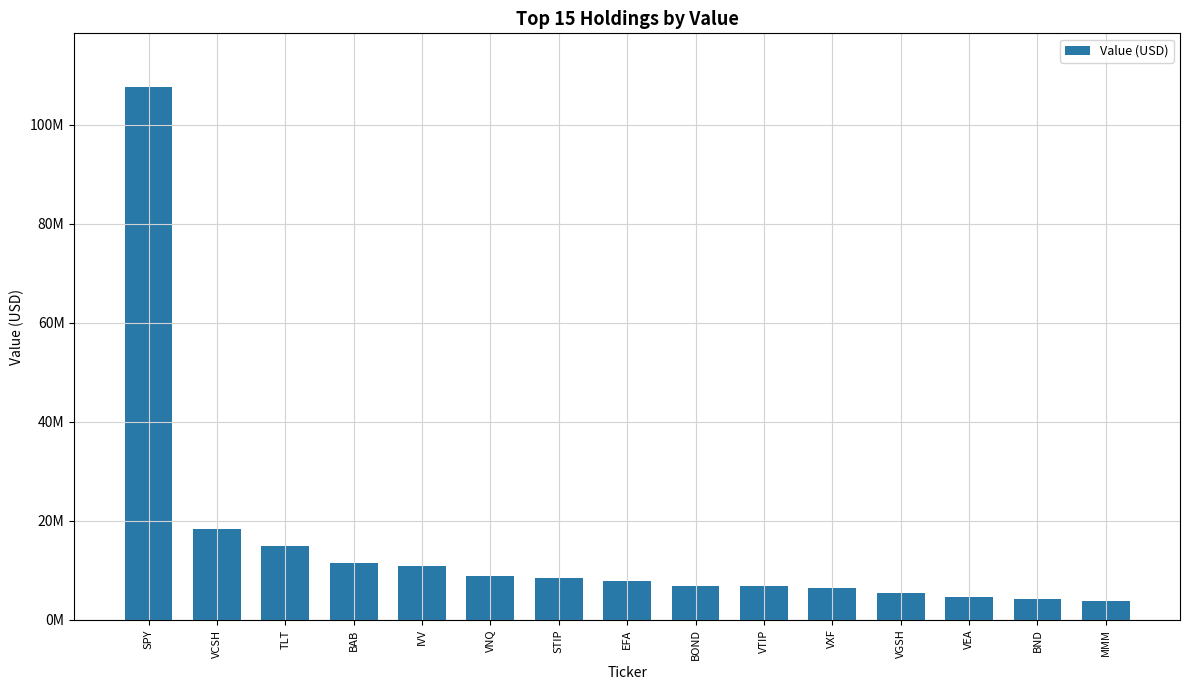

What is the average value?

15095933